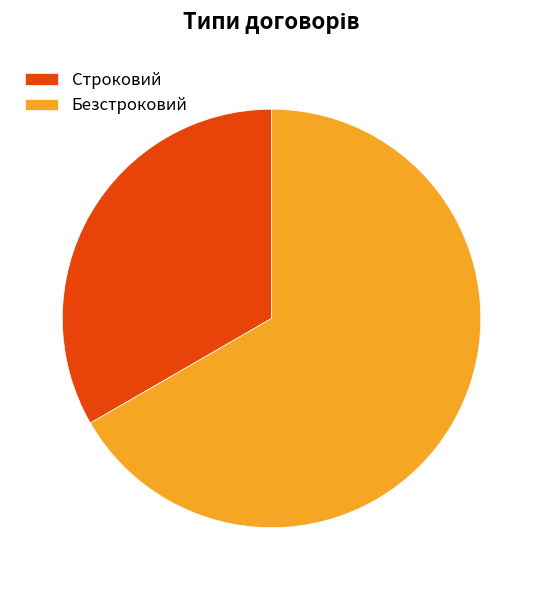

Rank the categories by value from highest to lowest.

Безстроковий, Строковий